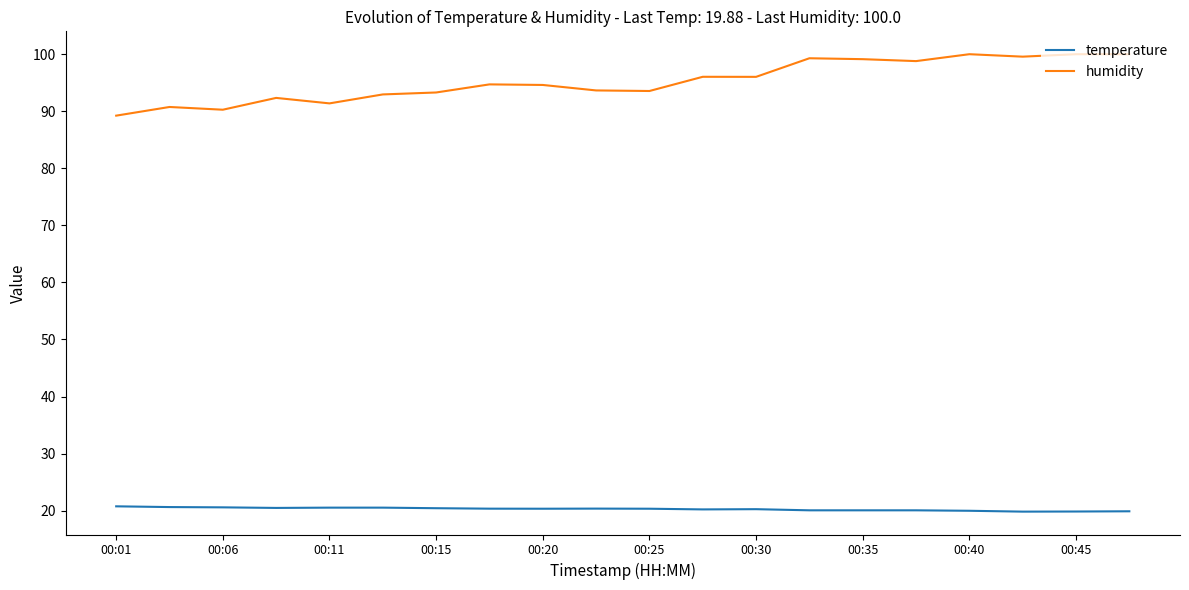

Is this an area chart (filled region under the line)?

No